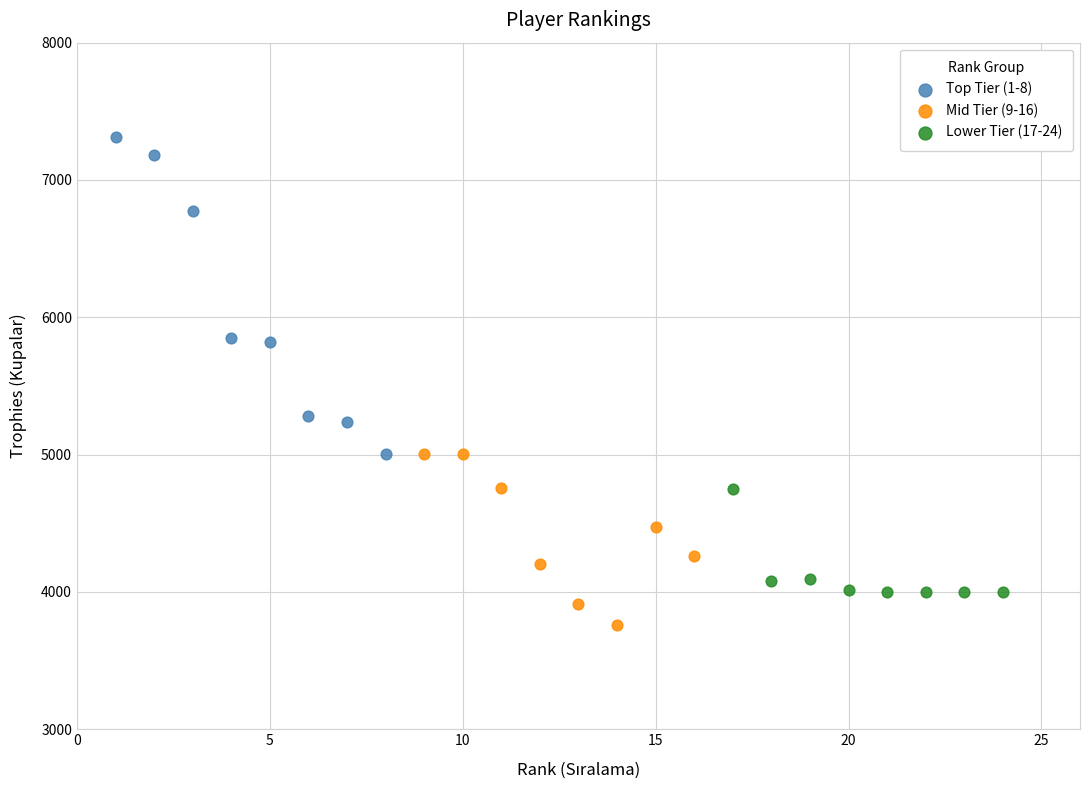

Which series contains the lowest Y value?

Mid Tier (9-16)